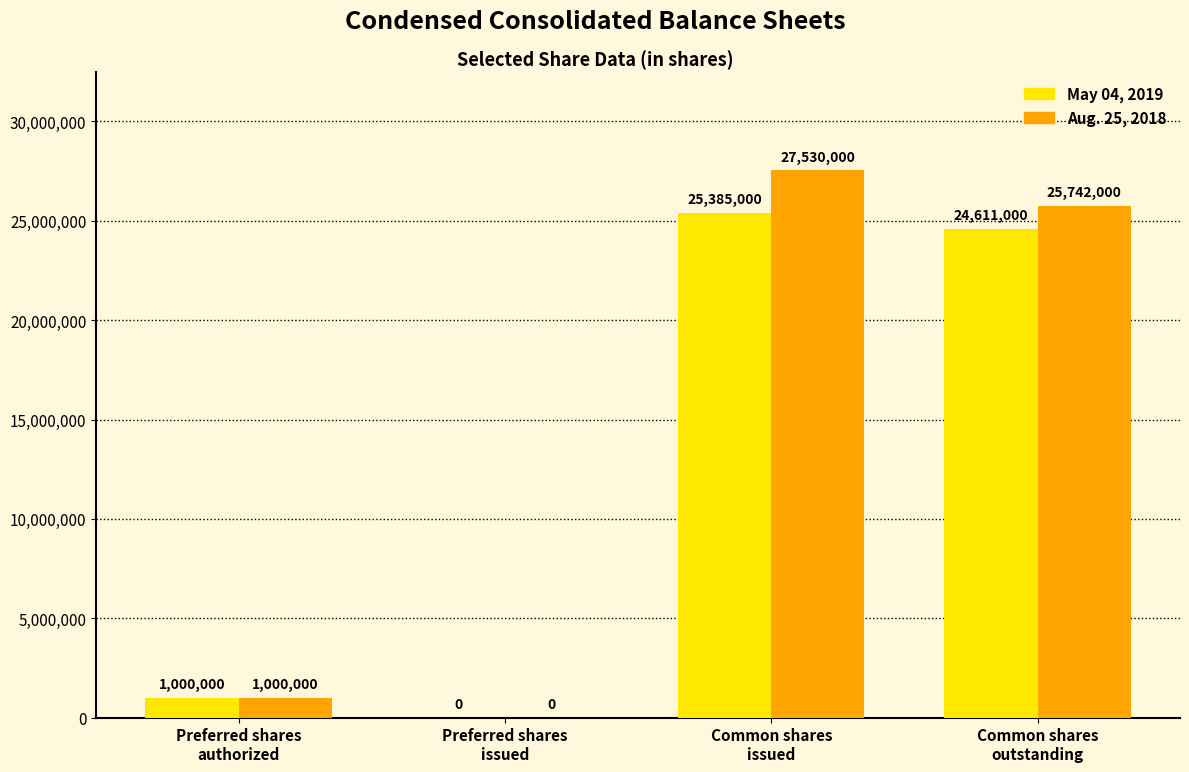

Reading left to right, what are all the values shown in this chart?

May 04, 2019: Preferred shares
authorized=1000000	Preferred shares
issued=0	Common shares
issued=25385000	Common shares
outstanding=24611000
Aug. 25, 2018: Preferred shares
authorized=1000000	Preferred shares
issued=0	Common shares
issued=27530000	Common shares
outstanding=25742000